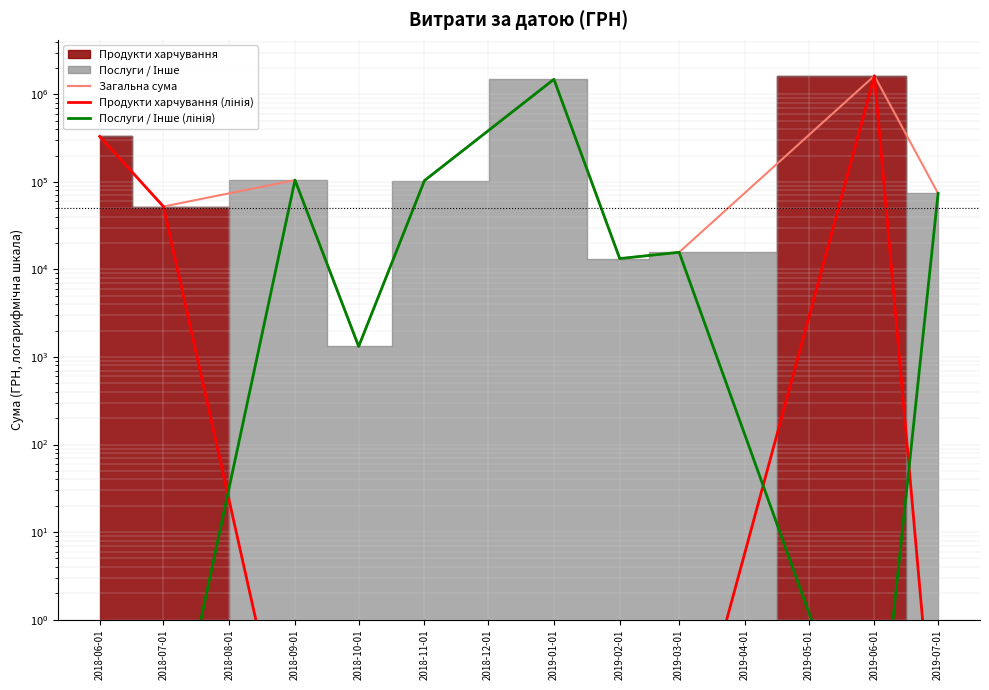

How many interior local peaks does the Загальна сума series have?

3